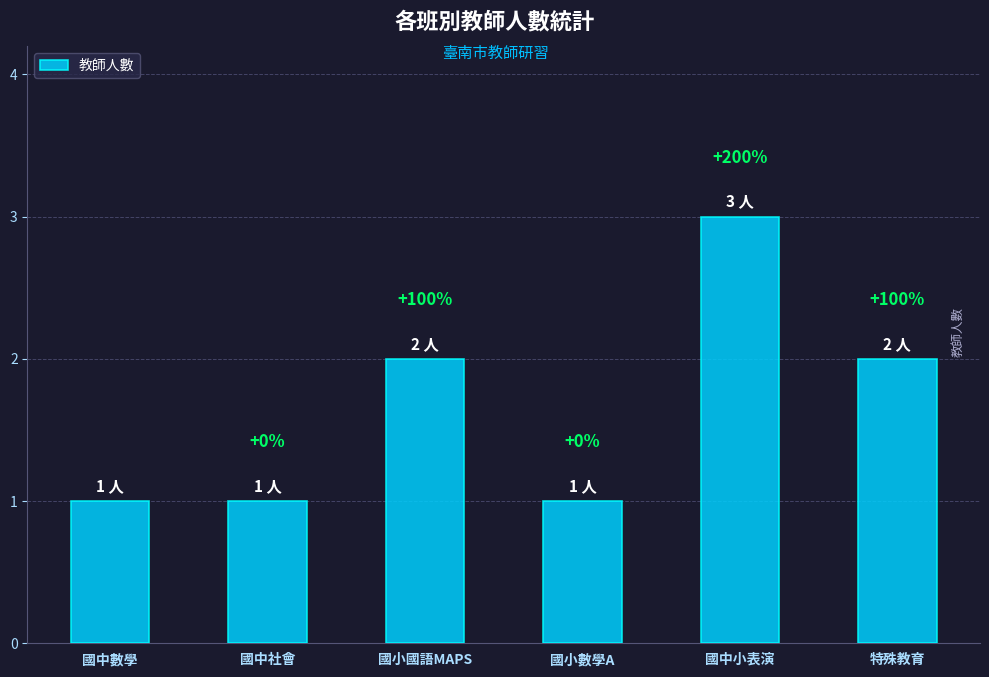

Are the bars horizontal?

No